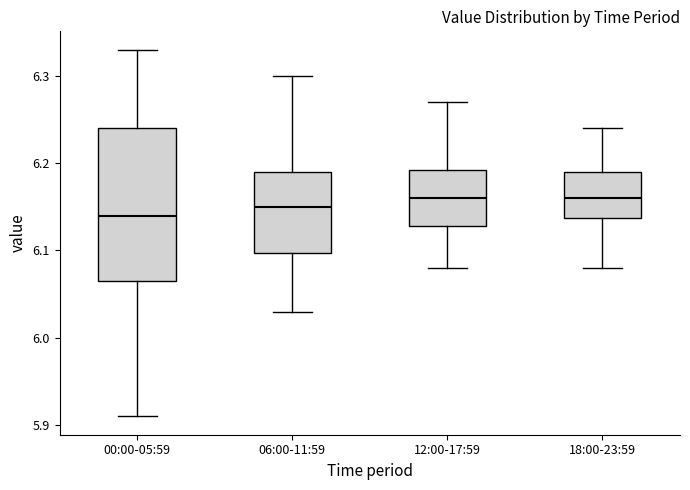

Reading left to right, transcribe this box plot: for each box, give where its median line is, the range the box spans, and where its two whiskers end, as read against the y-axis. The values are not printed on the chart, so give them approximately, as read against the axis.

00:00-05:59: median 6.14, box 6.07 to 6.24, whiskers 5.91 to 6.33
06:00-11:59: median 6.15, box 6.10 to 6.19, whiskers 6.03 to 6.30
12:00-17:59: median 6.16, box 6.13 to 6.19, whiskers 6.08 to 6.27
18:00-23:59: median 6.16, box 6.14 to 6.19, whiskers 6.08 to 6.24